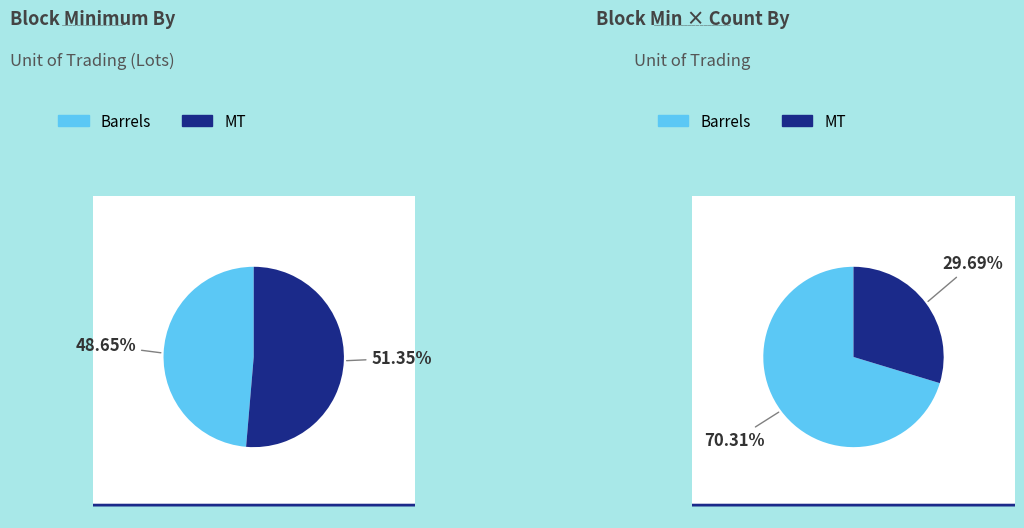

True or false: MT accounts for 42% of the total.

False